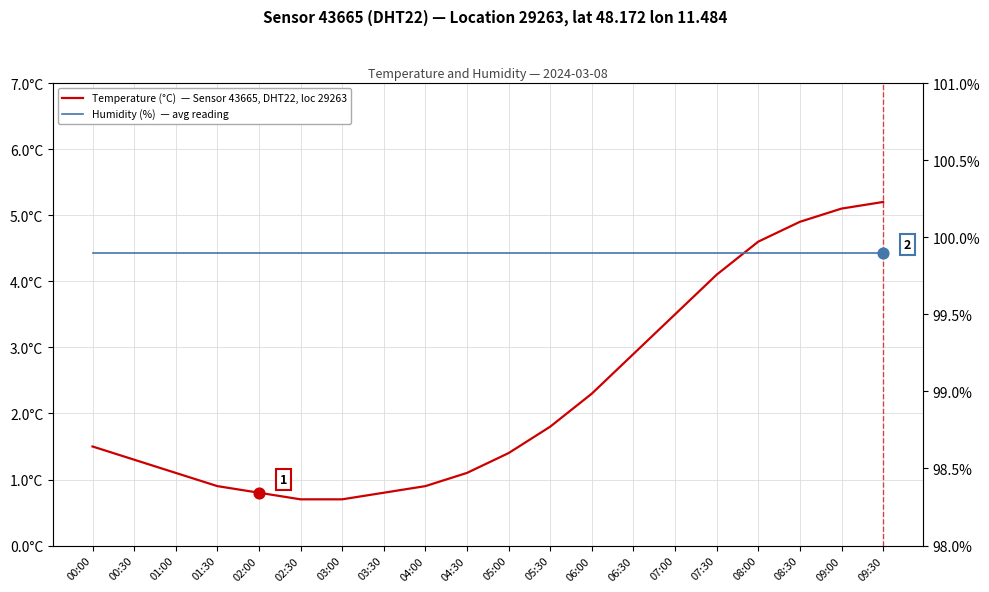

What is the total value across all series at 04:00?

100.8